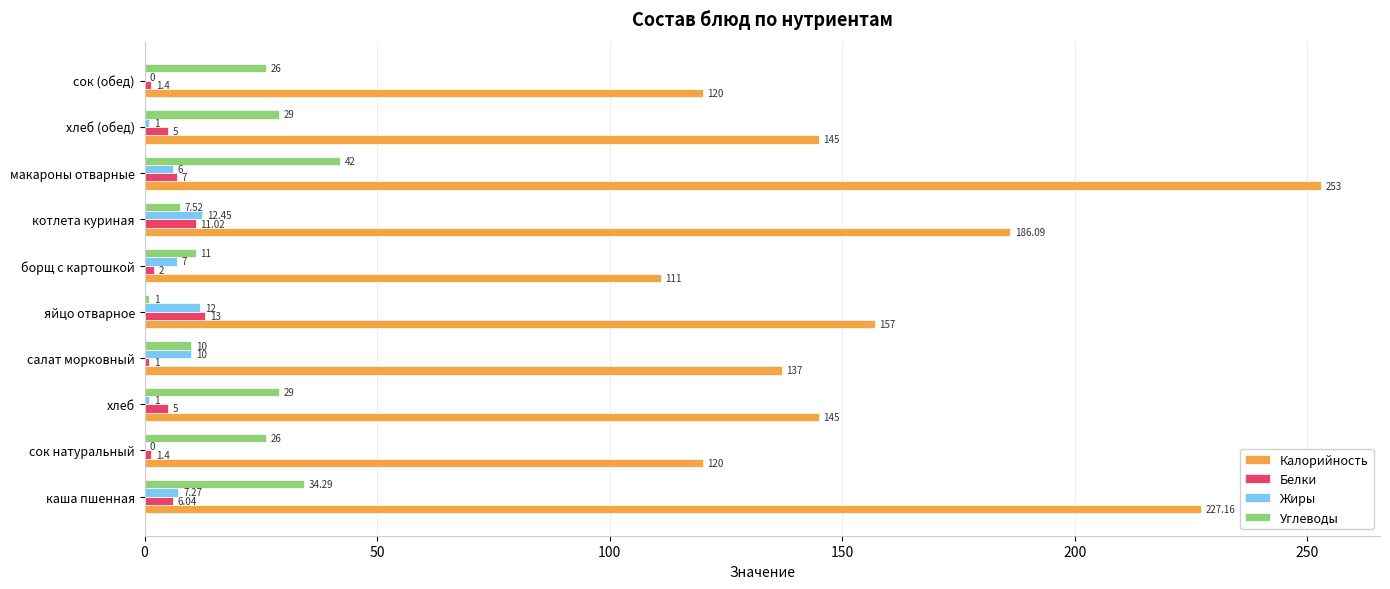

How many distinct data groups are displayed?

4